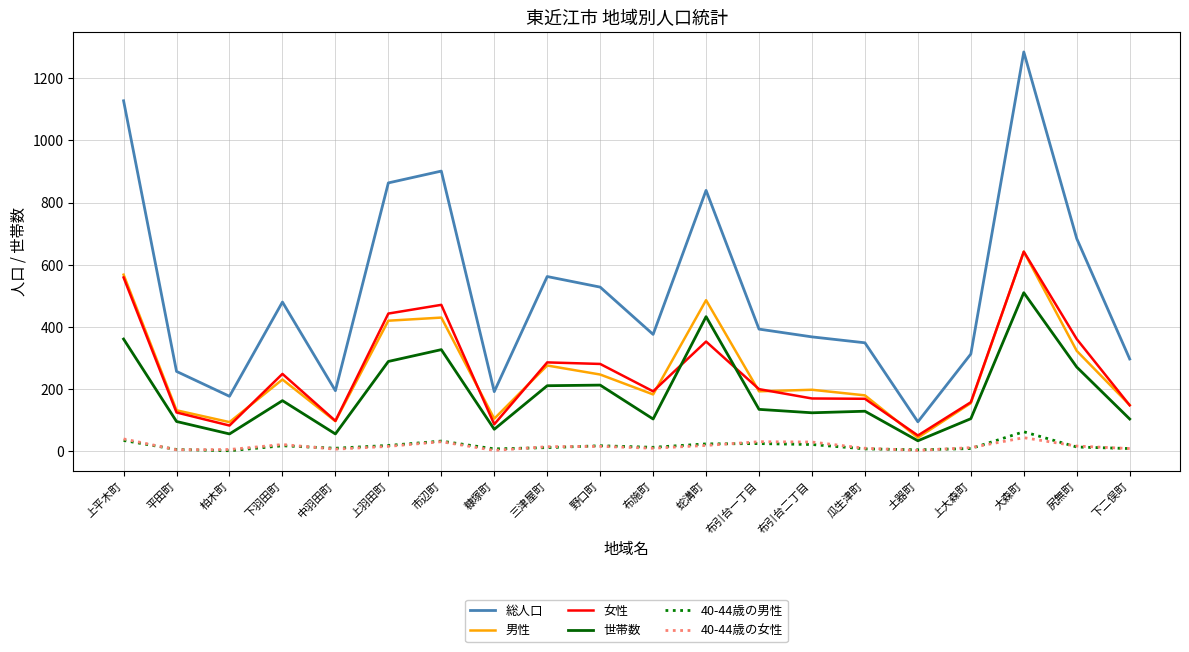

Which series has the largest total across all categories?

総人口